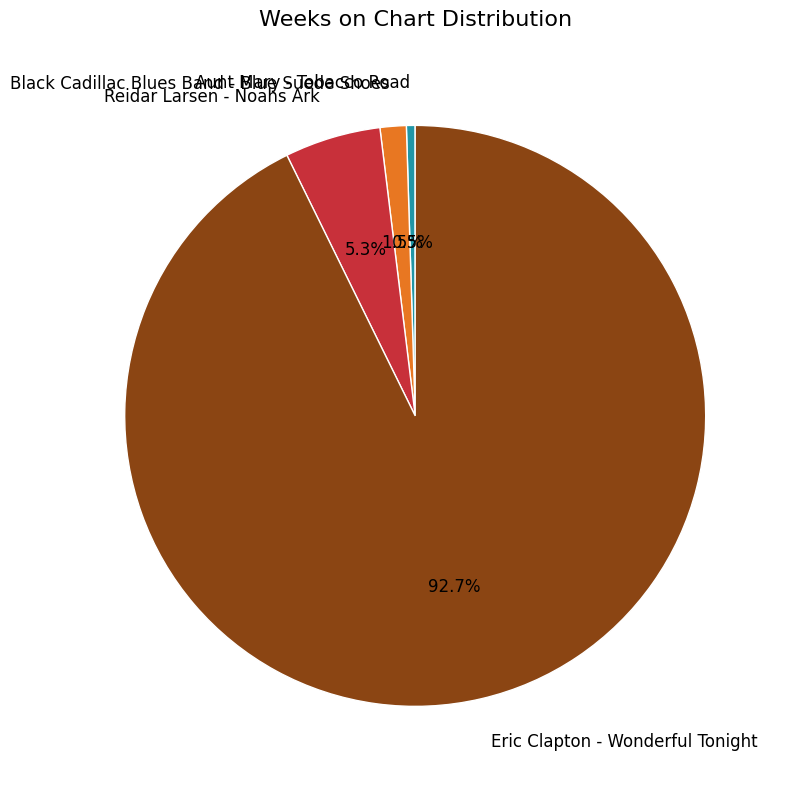

Which slice represents more than half of the pie?

Eric Clapton - Wonderful Tonight